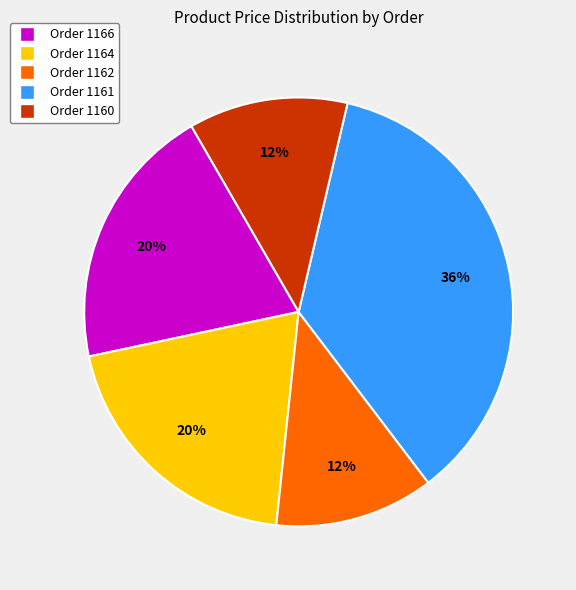

Is it true that Order 1162 is 12% of the pie?

True